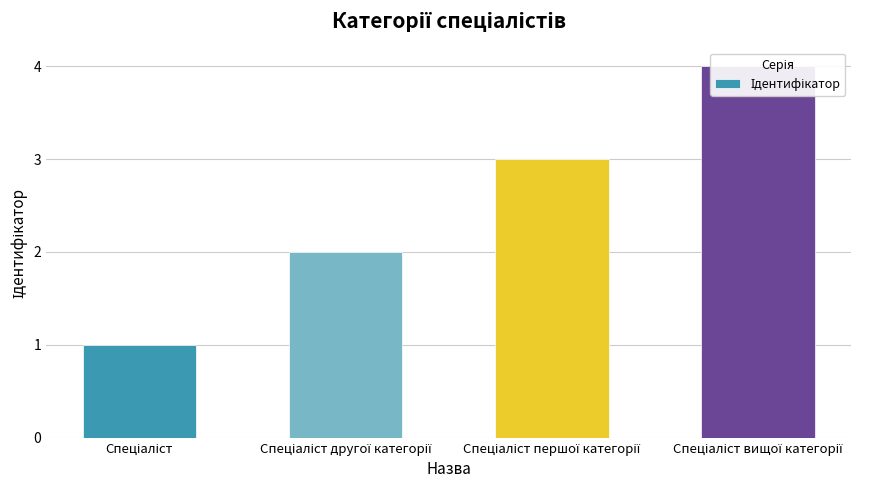

Reading left to right, extract all data points from this chart.

Спеціаліст=1	Спеціаліст другої категорії=2	Спеціаліст першої категорії=3	Спеціаліст вищої категорії=4